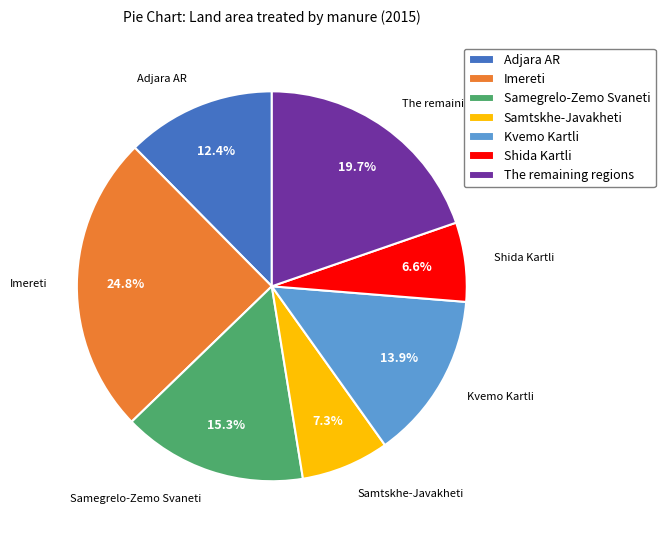

Which slice is the largest?

Imereti